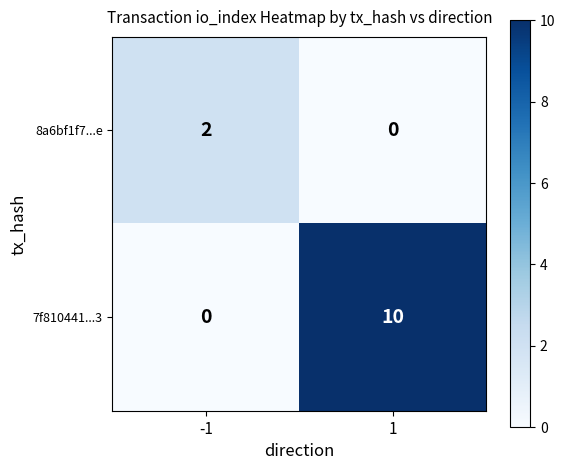

The 7f810441...3 series shows 14 at 1. True or false?

False